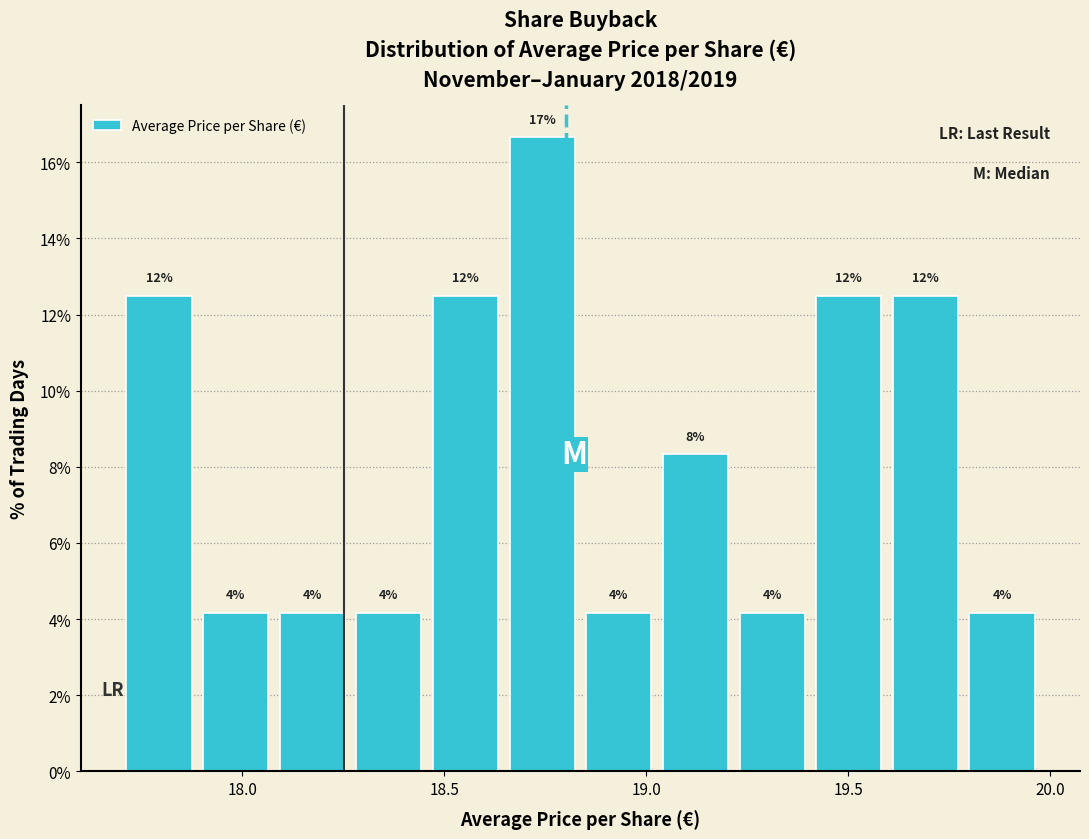

Around what value on the x-axis is the tallest bar? Give the approximate position of its centre, as read against the axis.

18.75